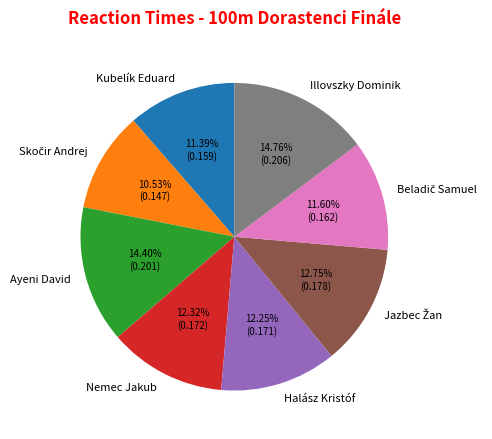

Between Halász Kristóf and Ayeni David, which is larger?

Ayeni David